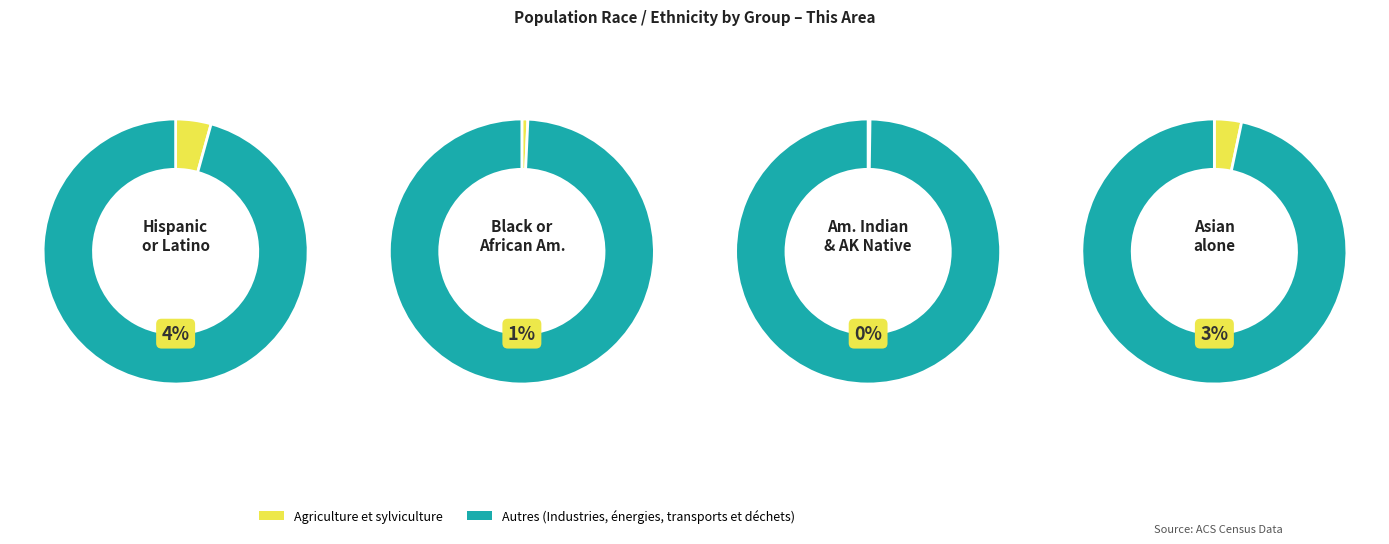

Does Hispanic or Latino account for over 50% of the chart?

No